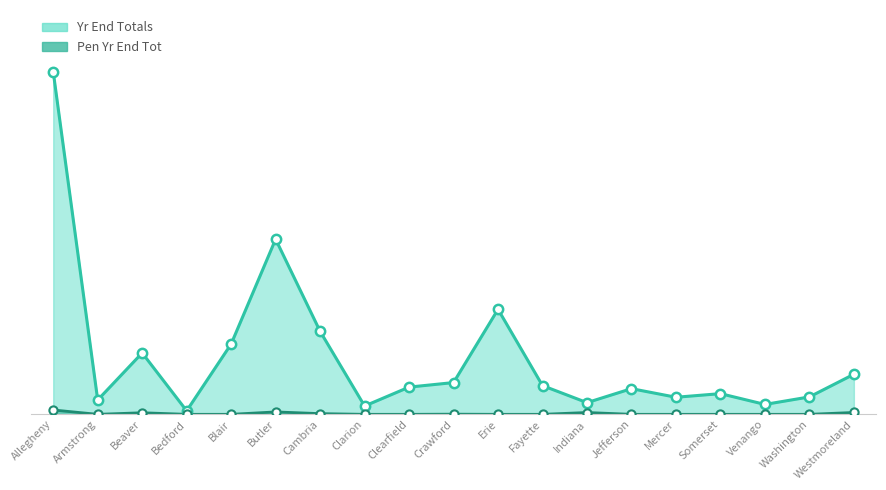

Which series reaches the maximum Y coordinate?

Yr End Totals